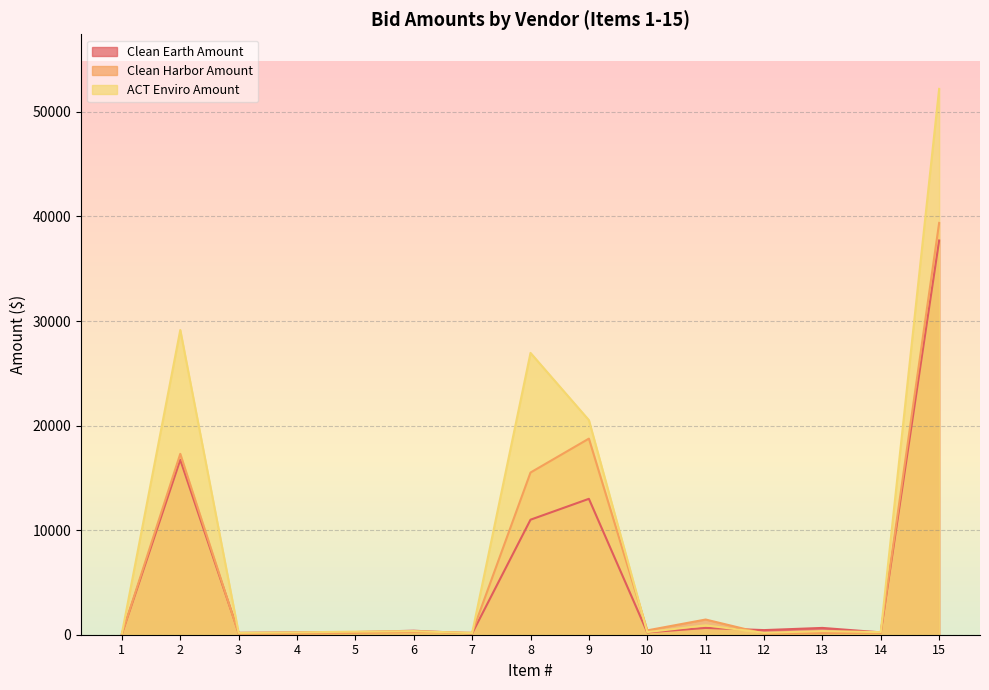

List the labels in order of Clean Earth Amount value, smallest first.

1, 7, 3, 4, 10, 14, 5, 6, 12, 11, 13, 8, 9, 2, 15